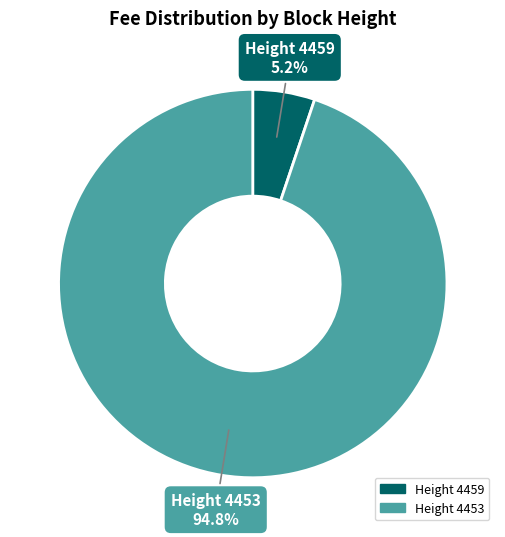

Which has a higher value, Height 4459 or Height 4453?

Height 4453